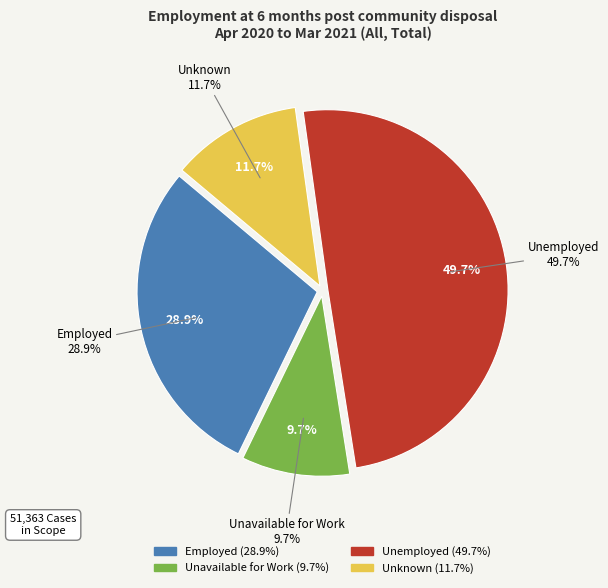

Rank the categories by value from highest to lowest.

Unemployed, Employed, Unknown, Unavailable for Work